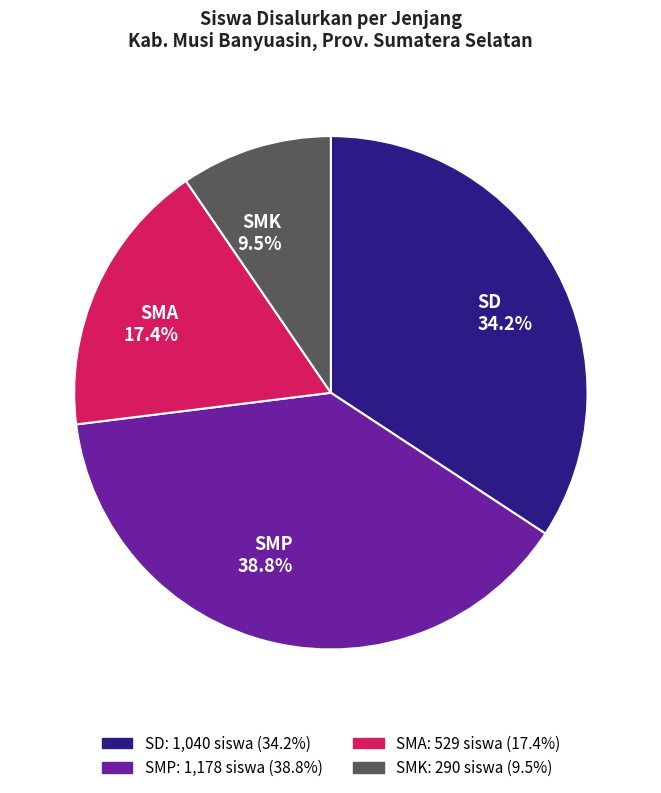

Does SMP 38.8% account for over 50% of the chart?

No